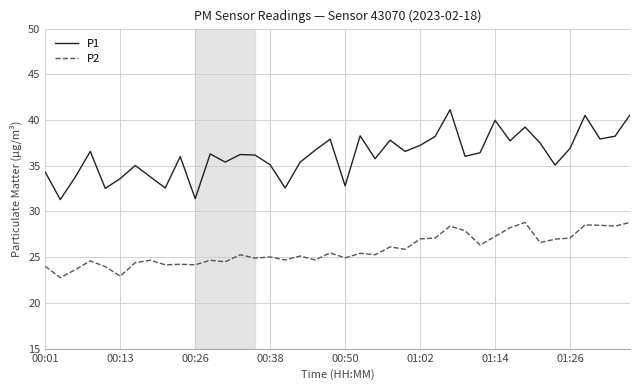

What is the sum of all P1 values?

1446.5